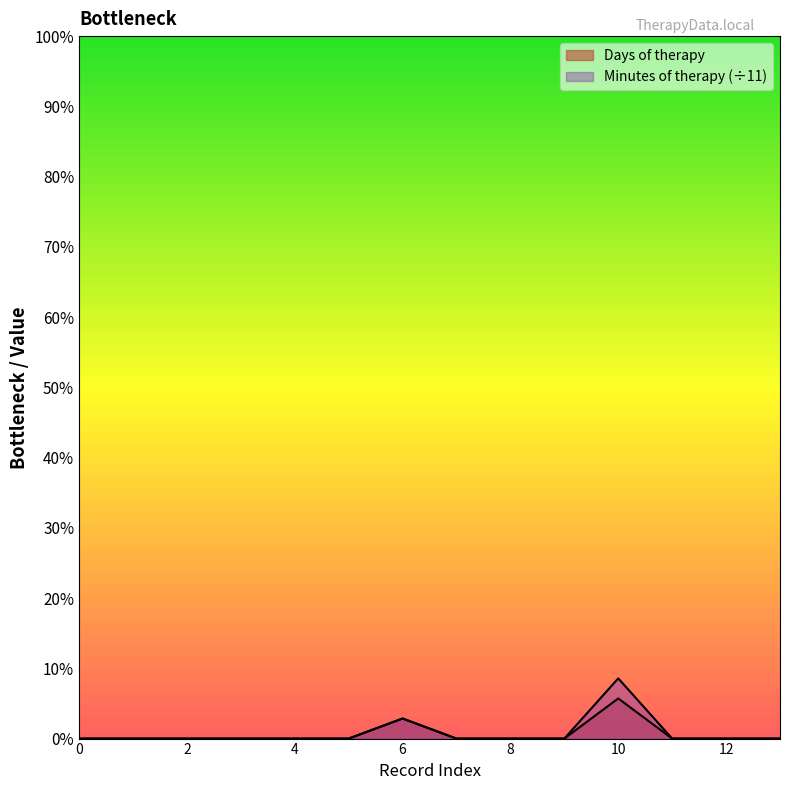

Does the chart display data point markers on the line(s)?

No